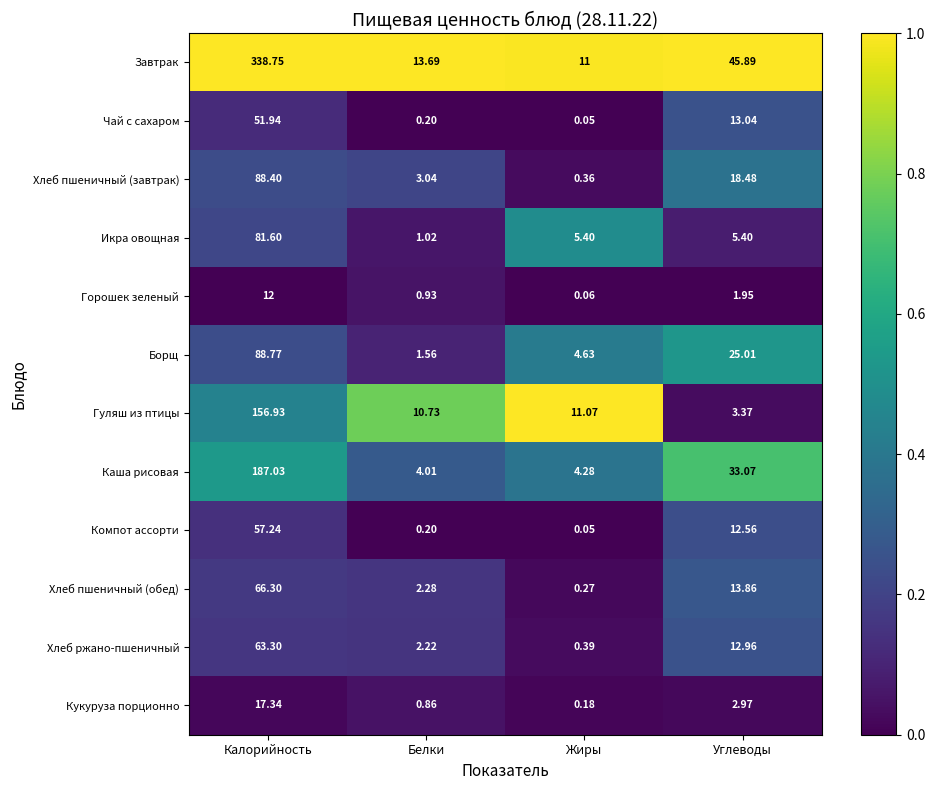

At which label is Борщ closest to 45?

Углеводы